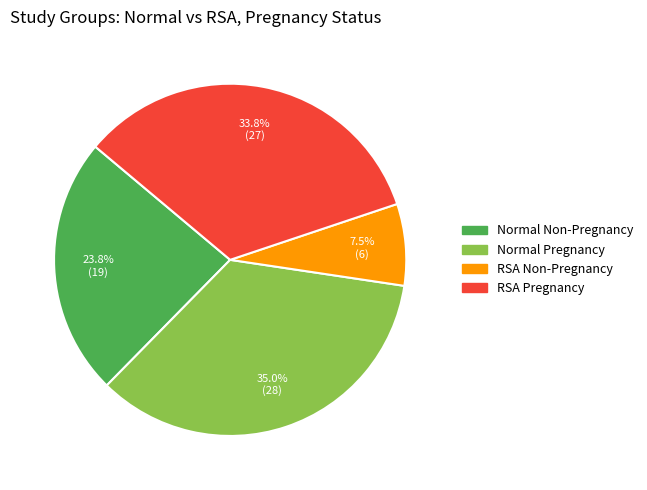

What is the total percentage of Normal Pregnancy and RSA Non-Pregnancy?

42.5%